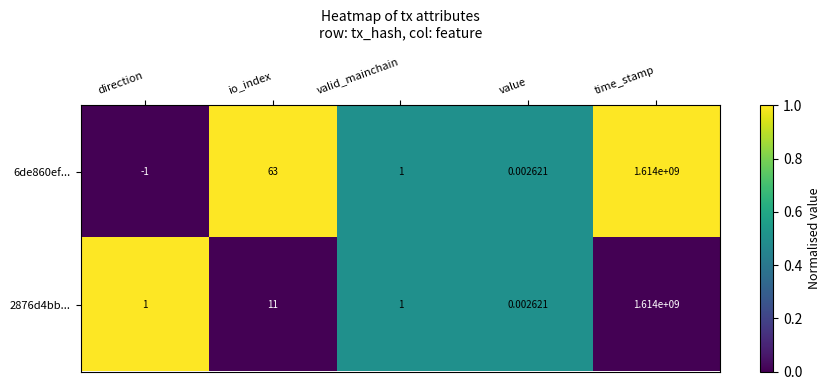

Which category has the highest value in the 2876d4bb... series?

time_stamp